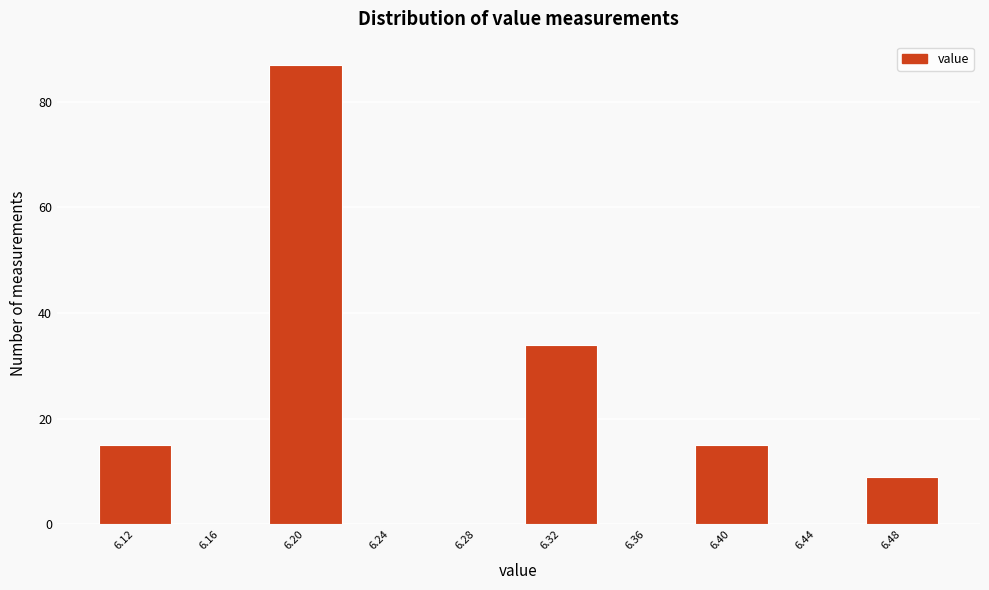

Reading left to right, transcribe this chart: for each bar, give the range it covers on the x-axis and its height. The values are not printed on the chart, so give them approximately, as read against the axis.

6.10 to 6.14: 16
6.14 to 6.18: 0
6.18 to 6.22: 88
6.22 to 6.26: 0
6.26 to 6.30: 0
6.30 to 6.34: 34
6.34 to 6.38: 0
6.38 to 6.42: 16
6.42 to 6.46: 0
6.46 to 6.50: 10